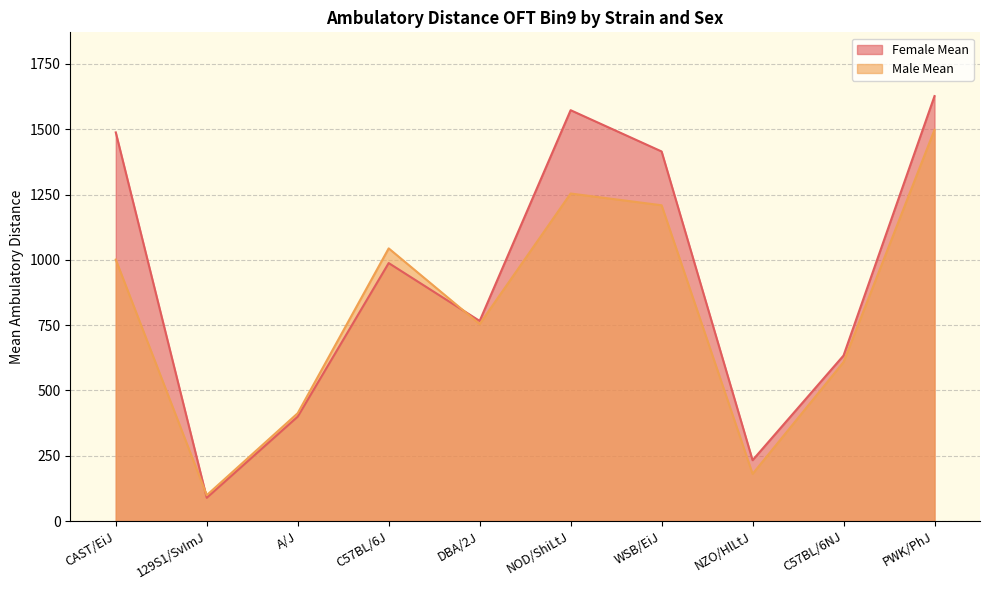

Between C57BL/6J and NOD/ShiLtJ, which series saw the biggest shift?

Female Mean